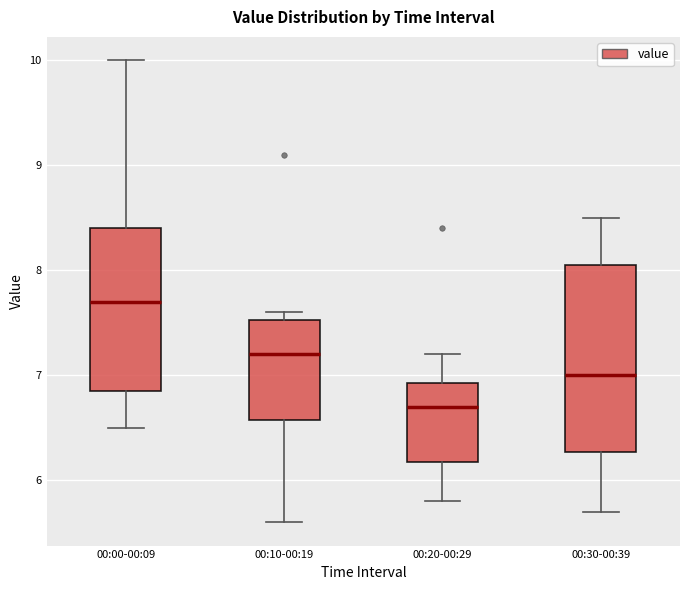

Where is the upper edge of the box for 00:30-00:39 on the y-axis? The values are not printed on the chart, so give them approximately, as read against the axis.

8.1